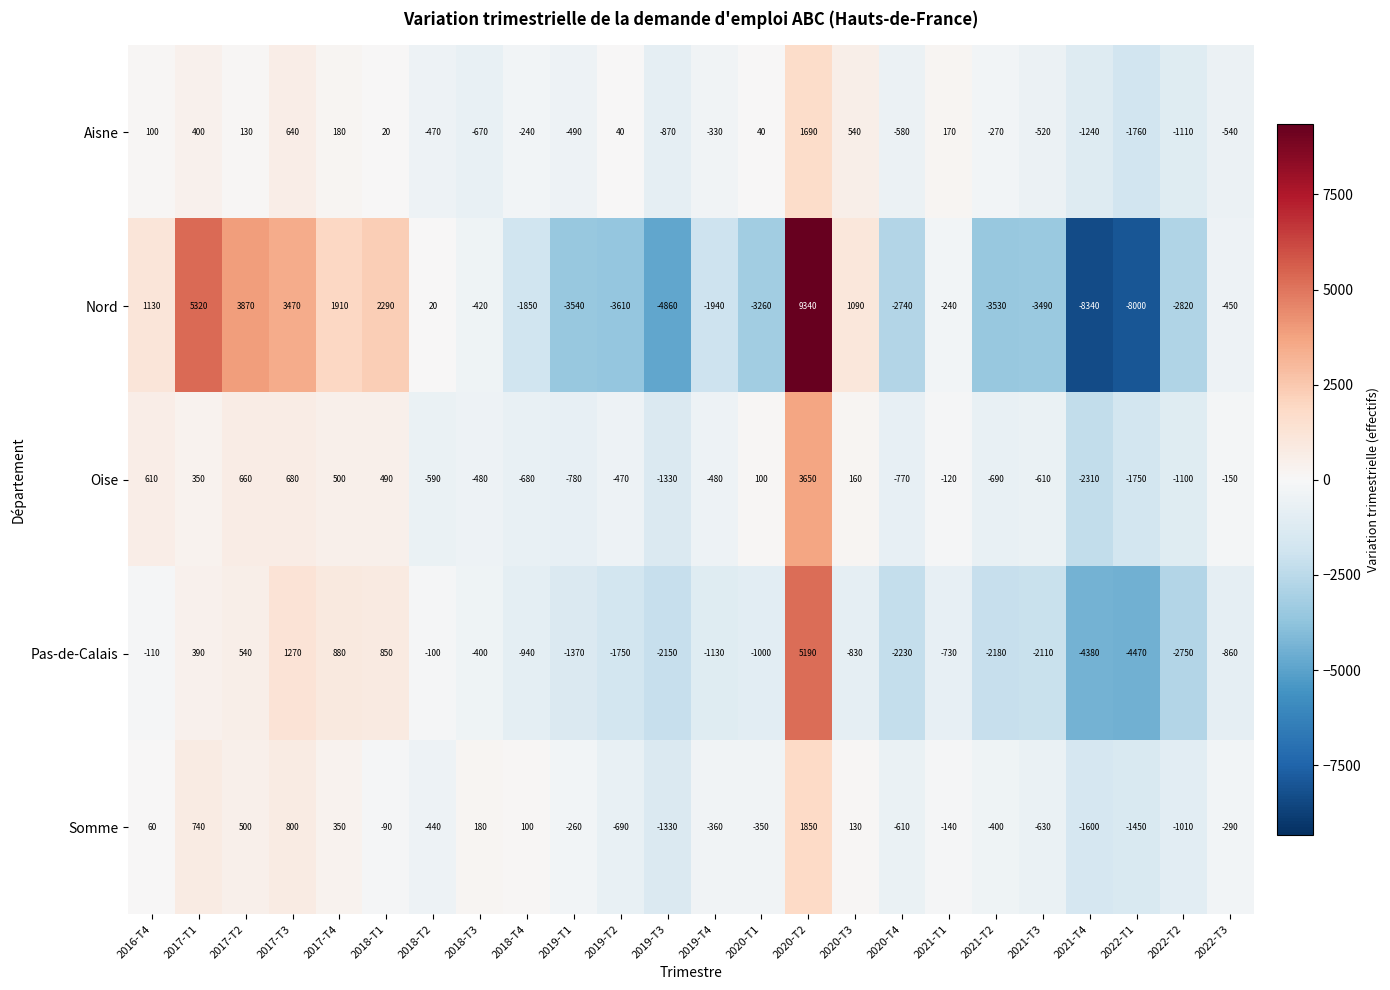

What is the average value of the Oise series?

-213